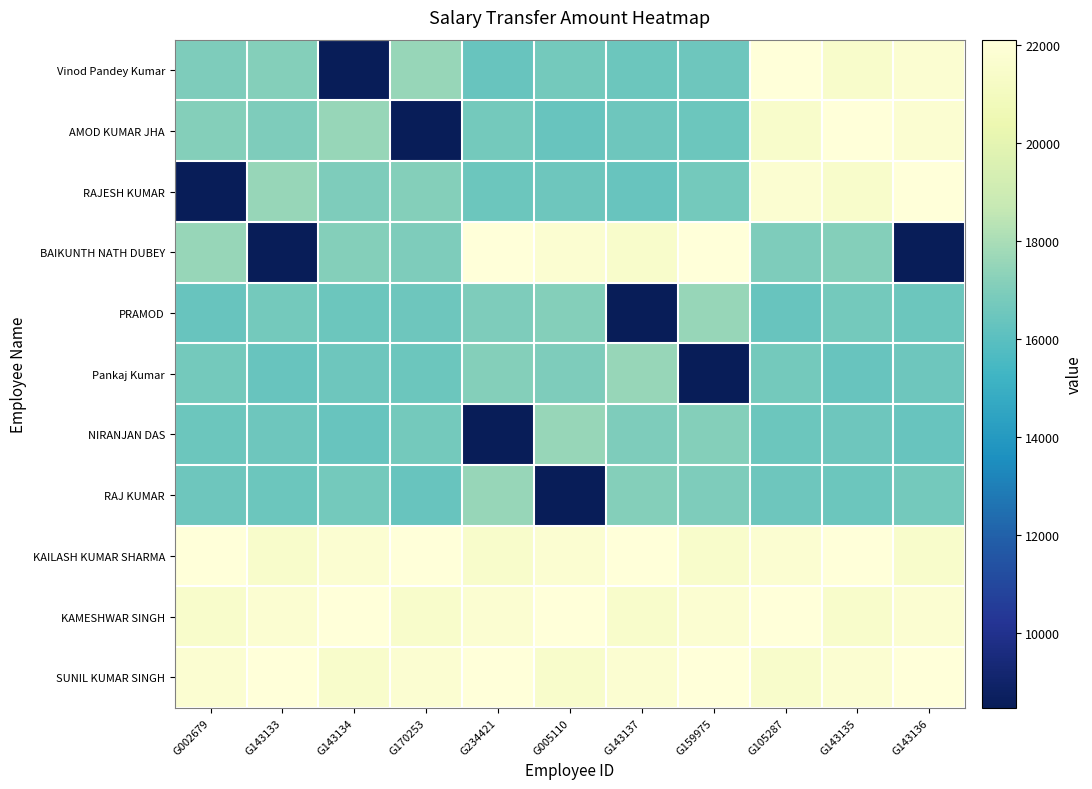

List the series in order of their peak value, highest first.

Vinod Pandey Kumar, AMOD KUMAR JHA, RAJESH KUMAR, BAIKUNTH NATH DUBEY, KAILASH KUMAR SHARMA, KAMESHWAR SINGH, SUNIL KUMAR SINGH, PRAMOD, Pankaj Kumar, NIRANJAN DAS, RAJ KUMAR